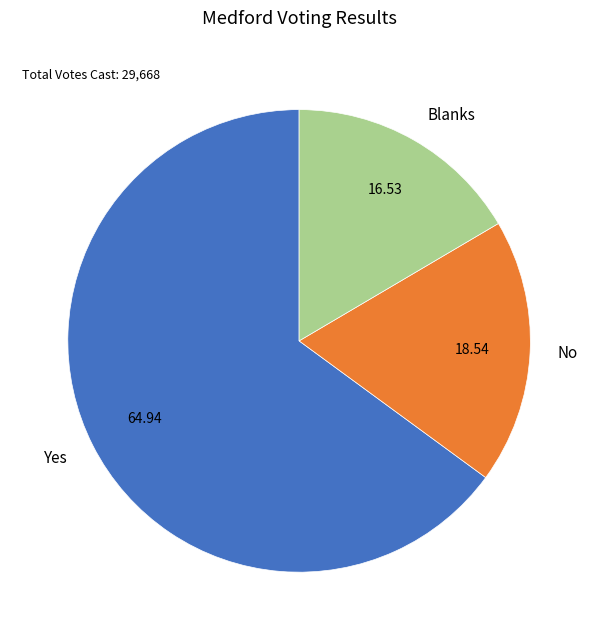

Is the sum of No and Yes greater than half?

Yes